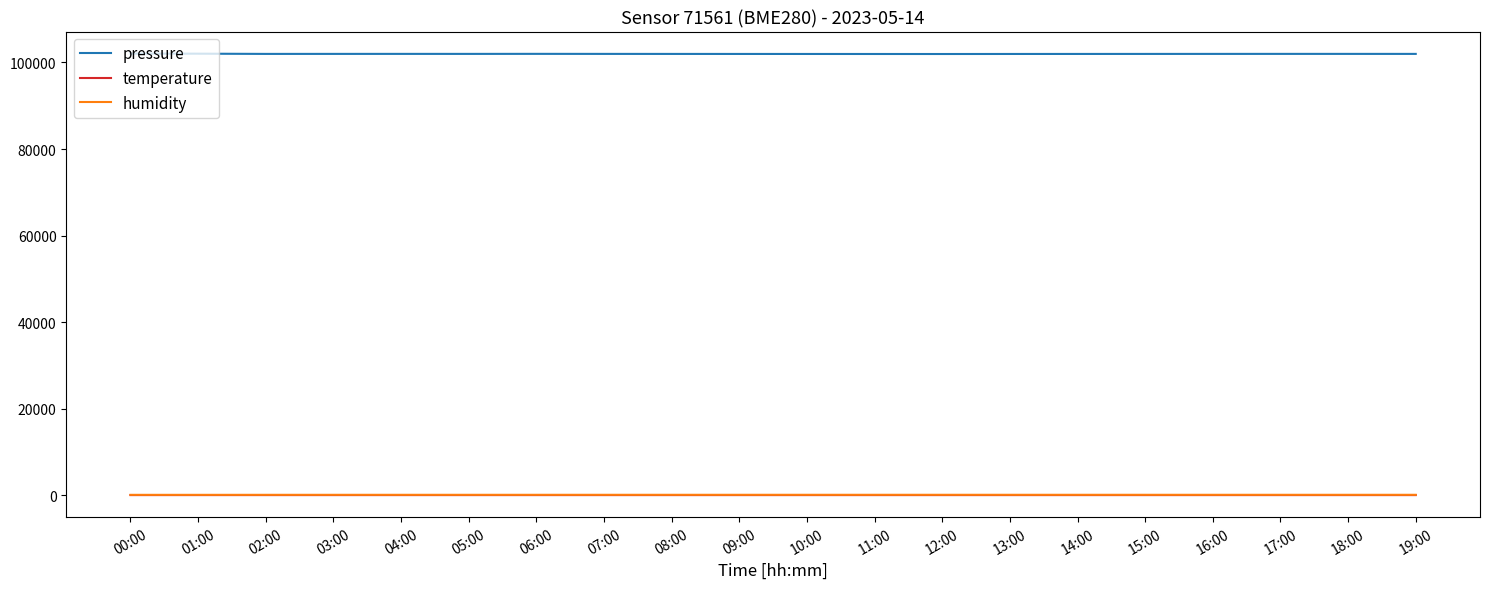

What is the greatest value displayed?

102052.4